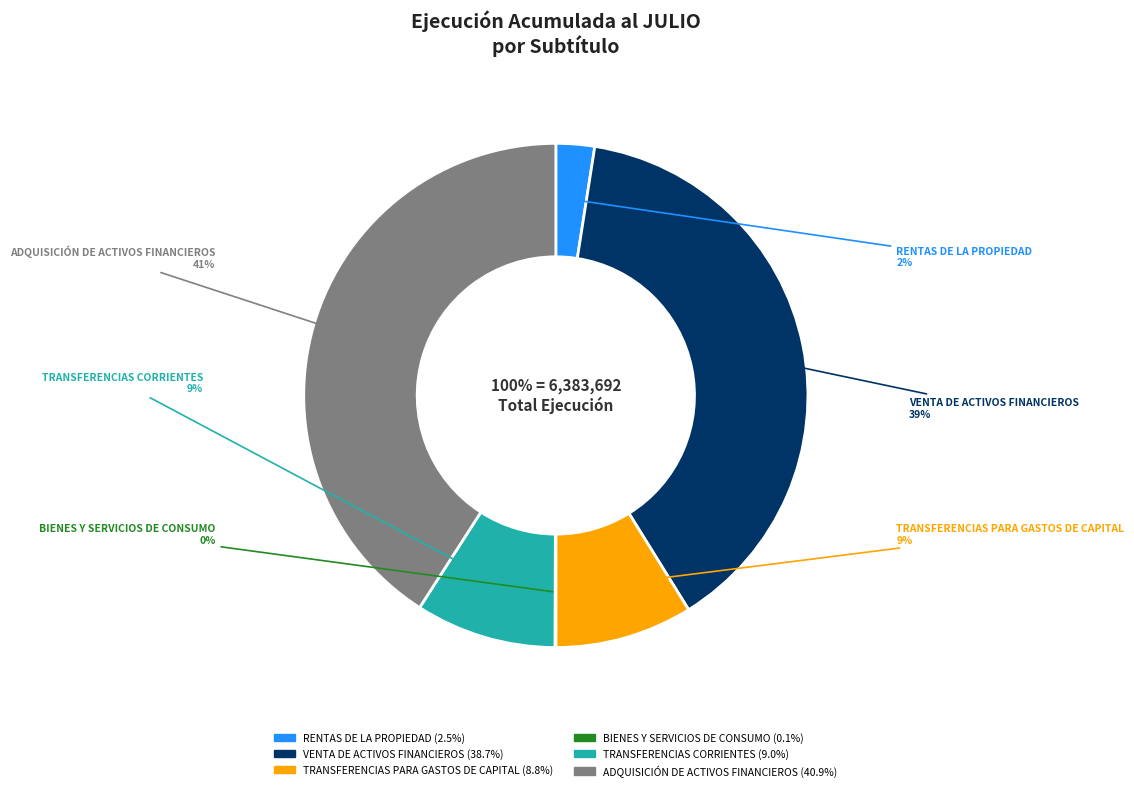

Which slice is the largest?

ADQUISICIÓN DE ACTIVOS FINANCIEROS